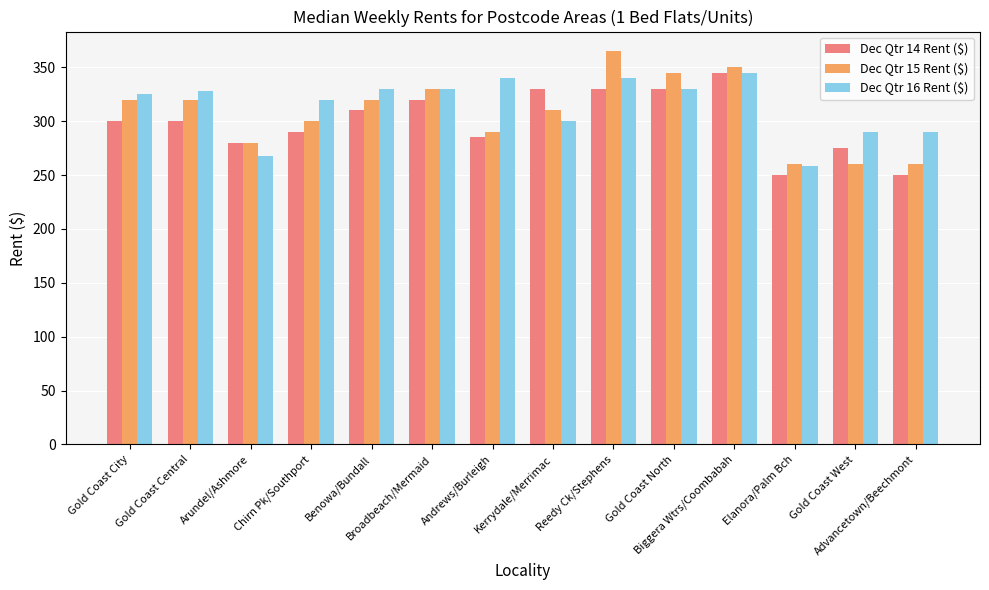

The Dec Qtr 16 Rent ($) series shows 404.6 at Arundel/Ashmore. True or false?

False